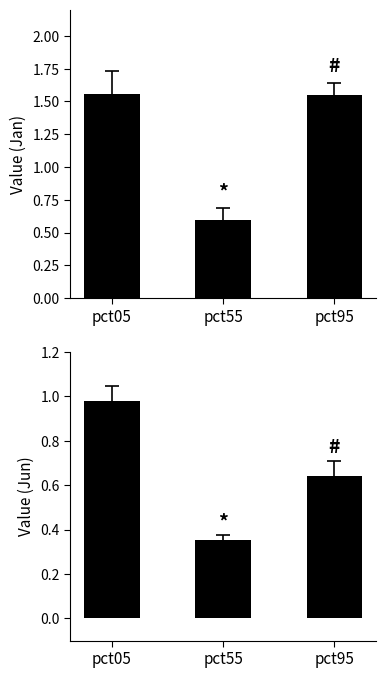

What are all the series names shown in the legend?

Jan, Jun